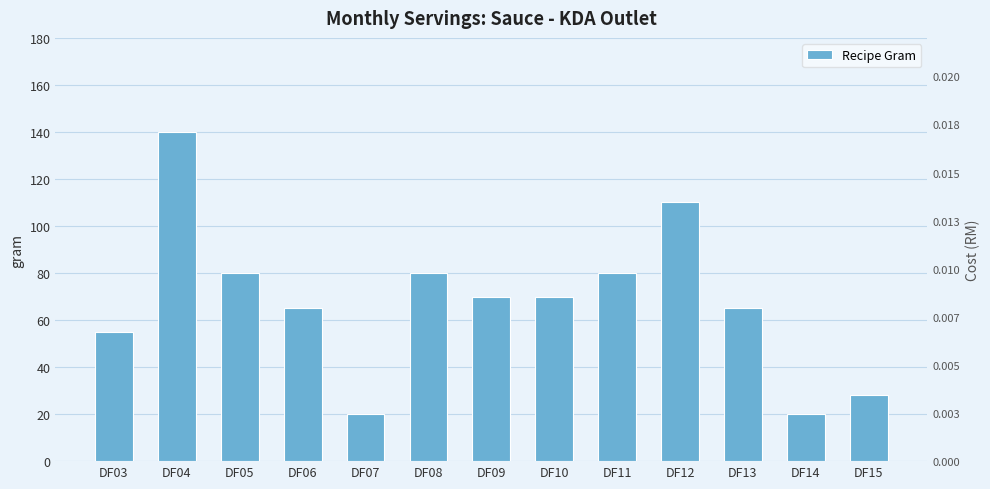

List the labels in order of value, largest first.

DF04, DF12, DF05, DF08, DF11, DF09, DF10, DF06, DF13, DF03, DF15, DF07, DF14